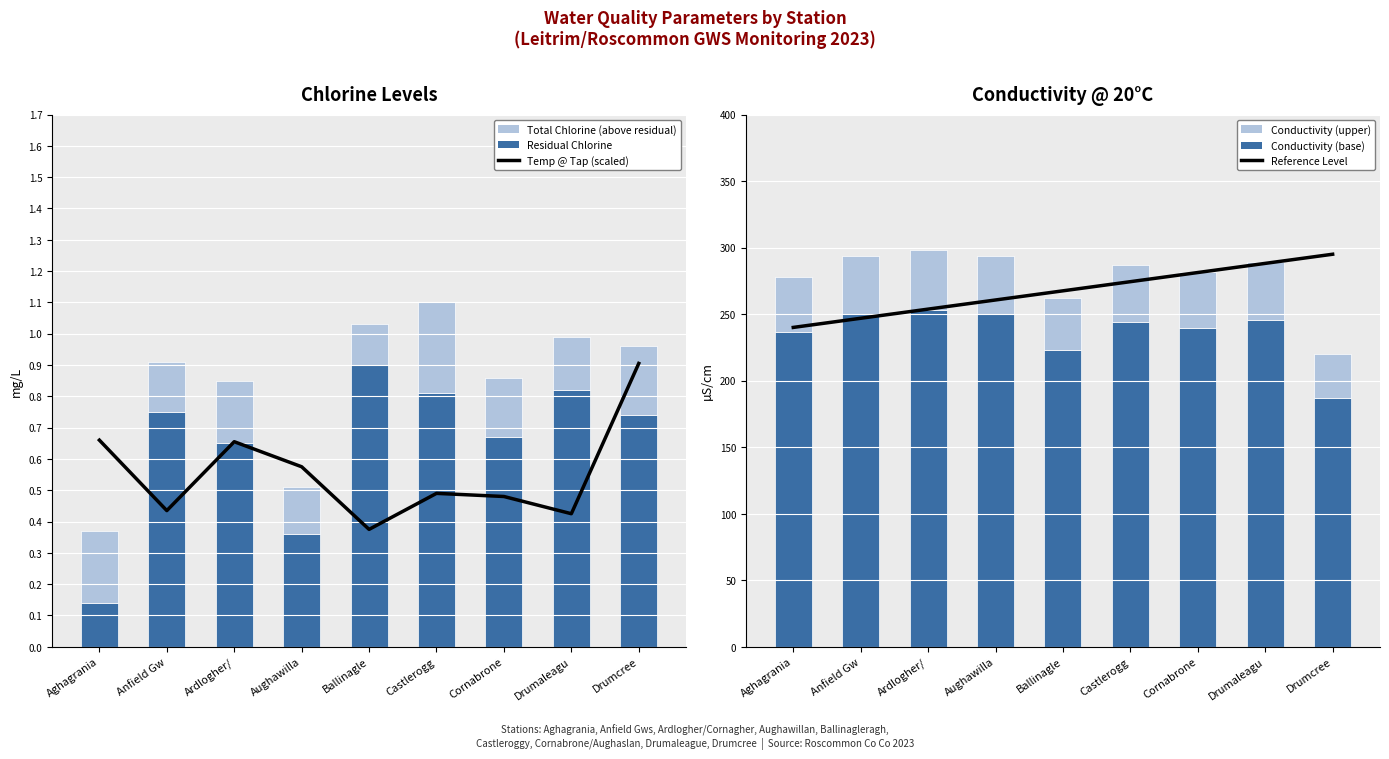

Is the value of Temp @ Tap (scaled) at Castlerogg greater than the value of Residual Chlorine at Ballinagle?

No